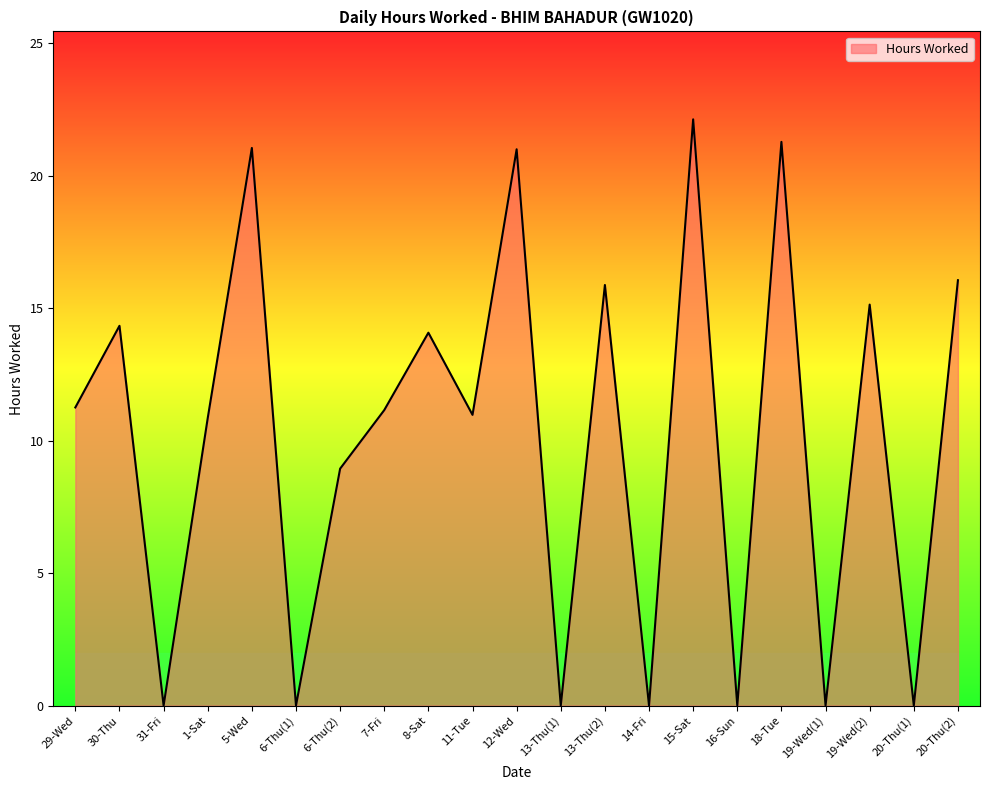

The value at 6-Thu(1) is 7.5. True or false?

False